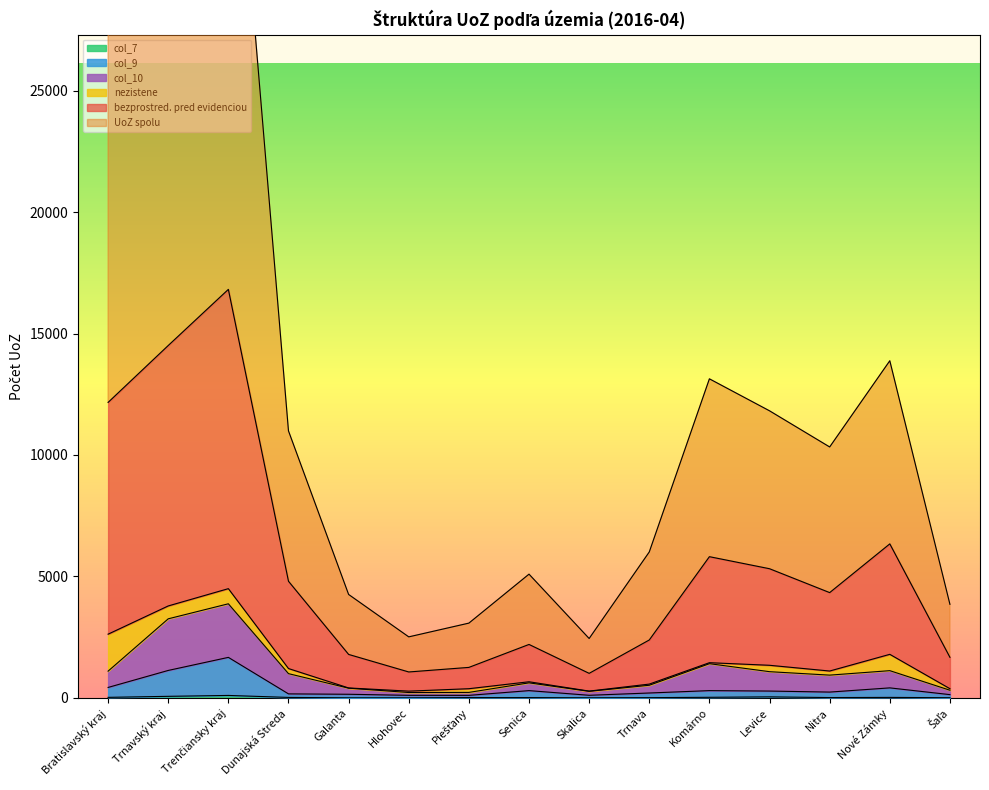

At which category is the sum across all series the highest?

Trenčiansky kraj